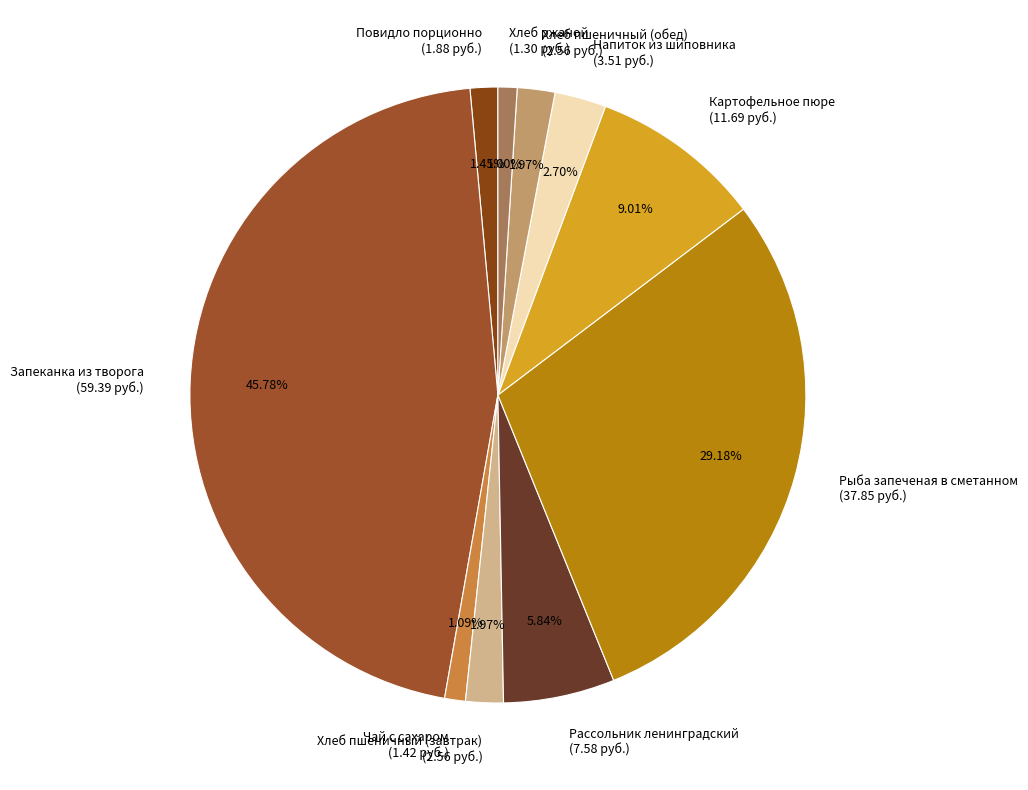

To the nearest percent, what is the difference between the Повидло порционно and Рассольник ленинградский slice percentages?

4%